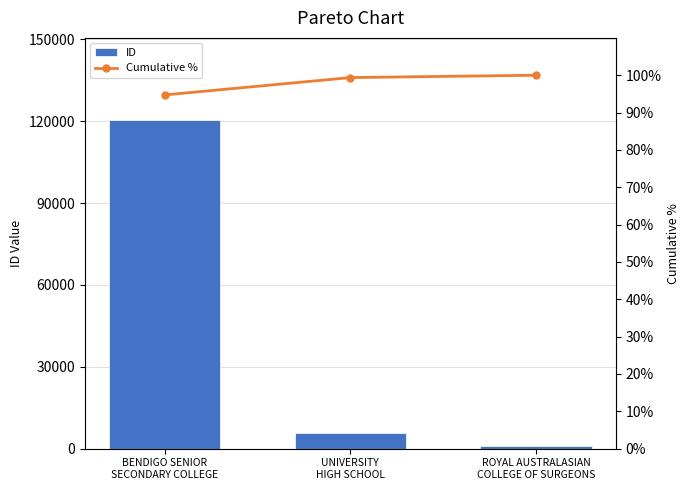

What is the label of the 1st bar from the right?

ROYAL AUSTRALASIAN
COLLEGE OF SURGEONS